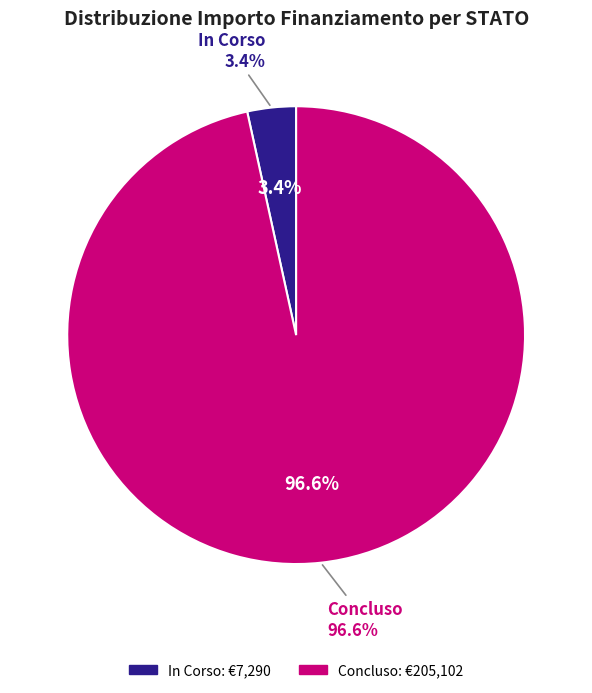

True or false: Concluso accounts for 10% of the total.

False